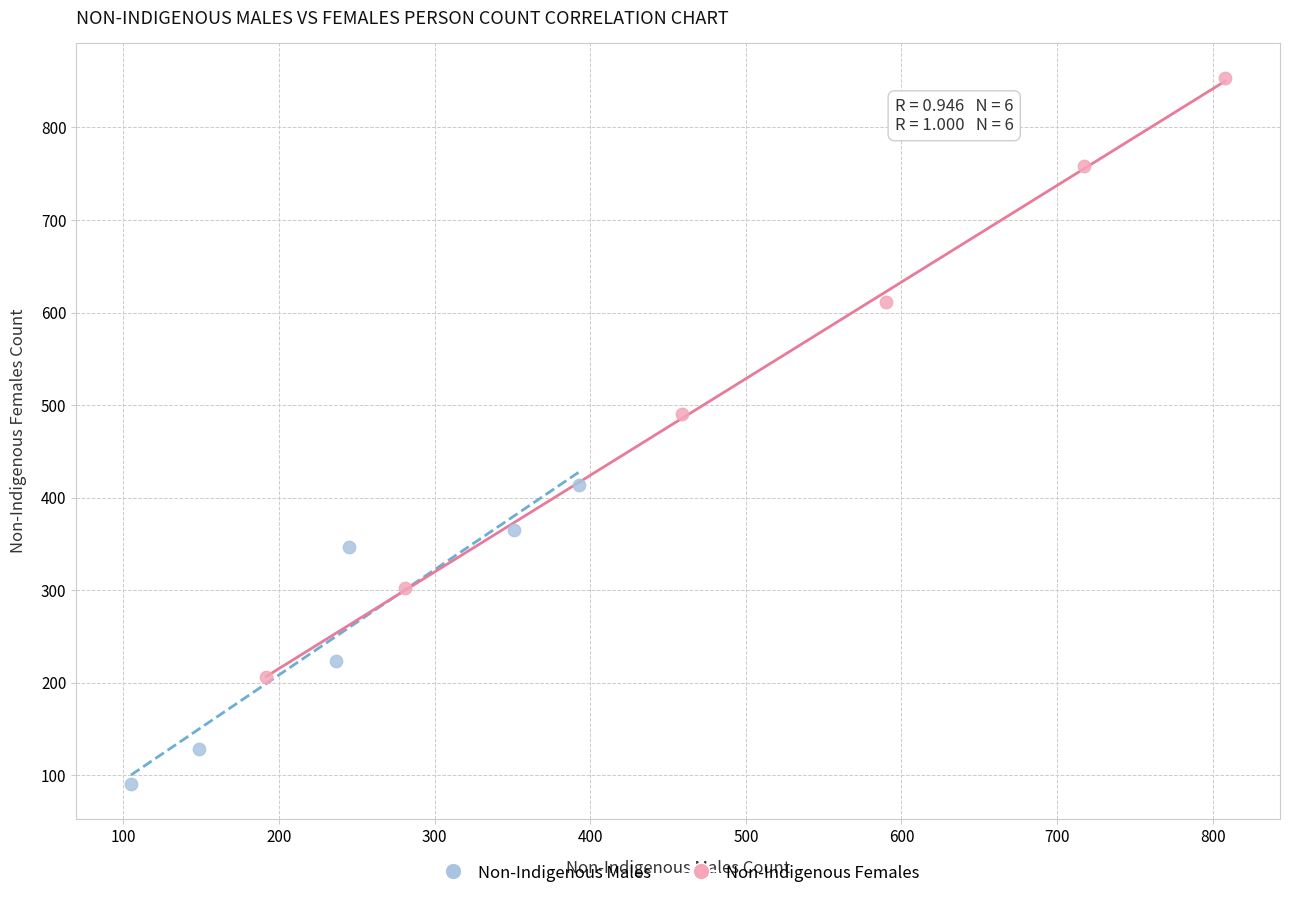

What are all the series names shown in the legend?

Non-Indigenous Males, Non-Indigenous Females